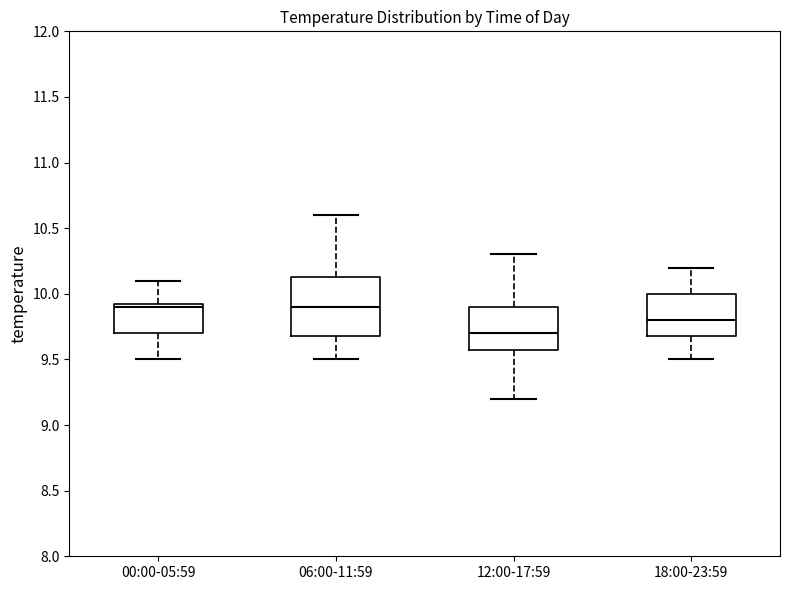

Reading left to right, transcribe this box plot: for each box, give where its median line is, the range the box spans, and where its two whiskers end, as read against the y-axis. The values are not printed on the chart, so give them approximately, as read against the axis.

00:00-05:59: median 9.90, box 9.70 to 9.95, whiskers 9.50 to 10.10
06:00-11:59: median 9.90, box 9.70 to 10.15, whiskers 9.50 to 10.60
12:00-17:59: median 9.70, box 9.60 to 9.90, whiskers 9.20 to 10.30
18:00-23:59: median 9.80, box 9.70 to 10.00, whiskers 9.50 to 10.20